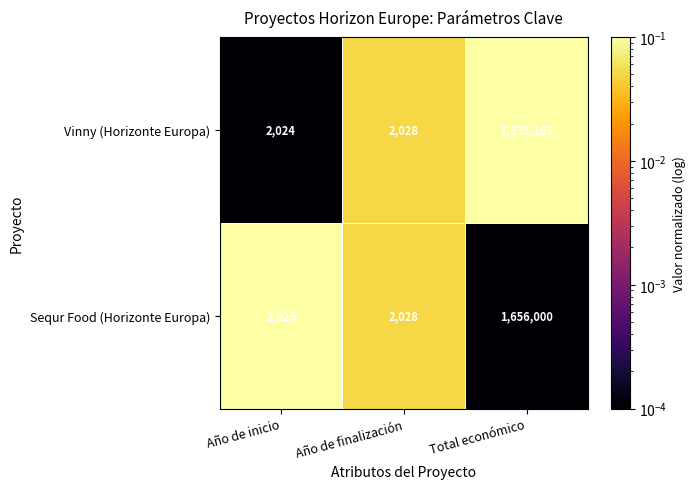

Rank the categories by Sequr Food (Horizonte Europa) value from highest to lowest.

Total económico, Año de finalización, Año de inicio